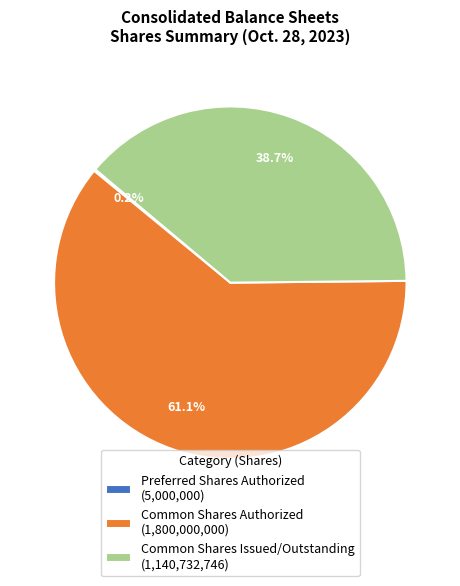

What is the largest slice in the pie chart?

Common Shares Authorized